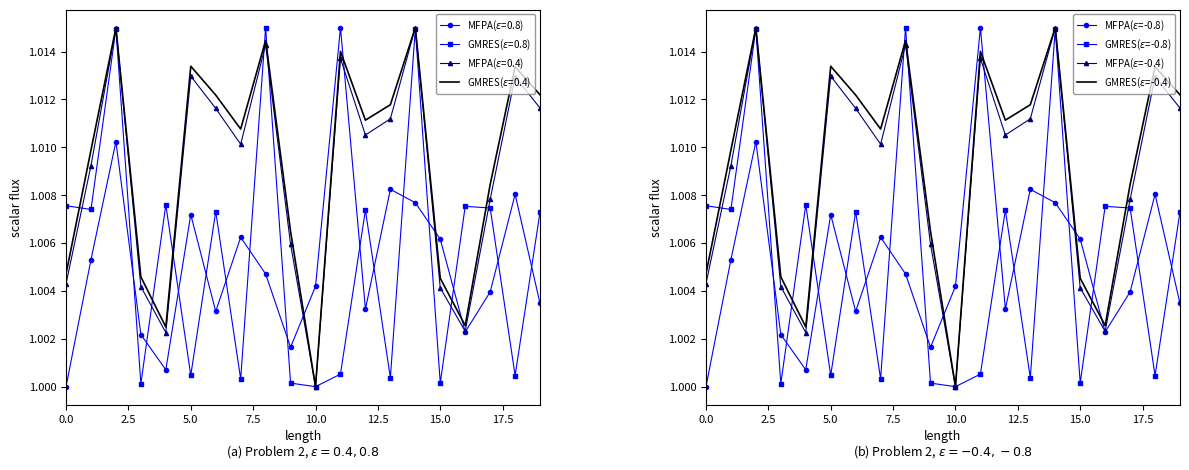

True or false: GMRES($\epsilon$=-0.4) has a value of 0.6 at 11.

False